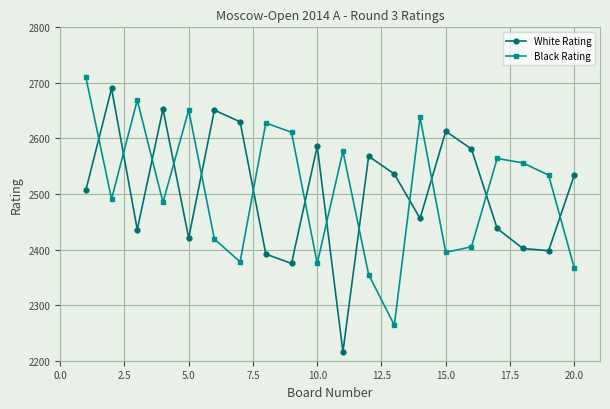

True or false: Black Rating has more than 0 points higher than both neighbors.

True